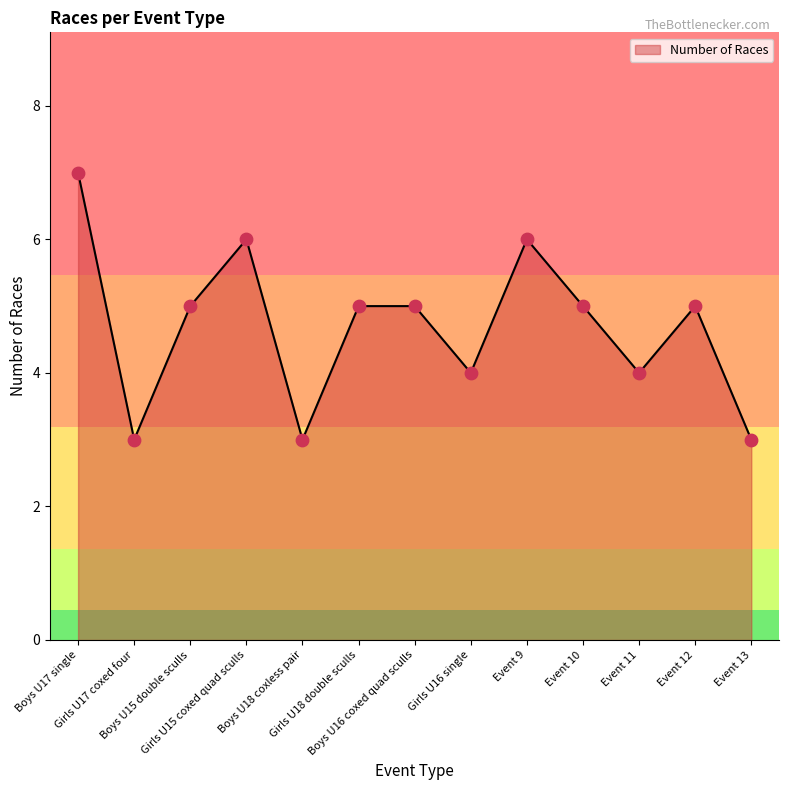

Which has a higher value, Event 11 or Event 10?

Event 10